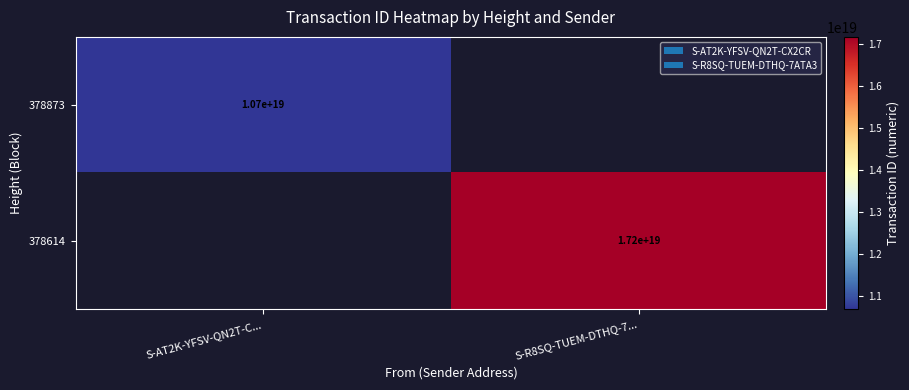

Which category has the lowest value across all series?

S-AT2K-YFSV-QN2T-C...